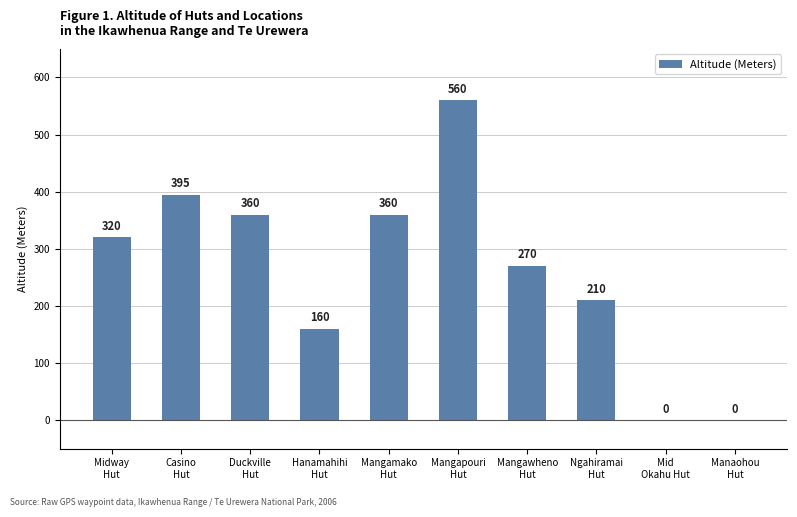

The chart shows a value of 260 at Hanamahihi
Hut. True or false?

False